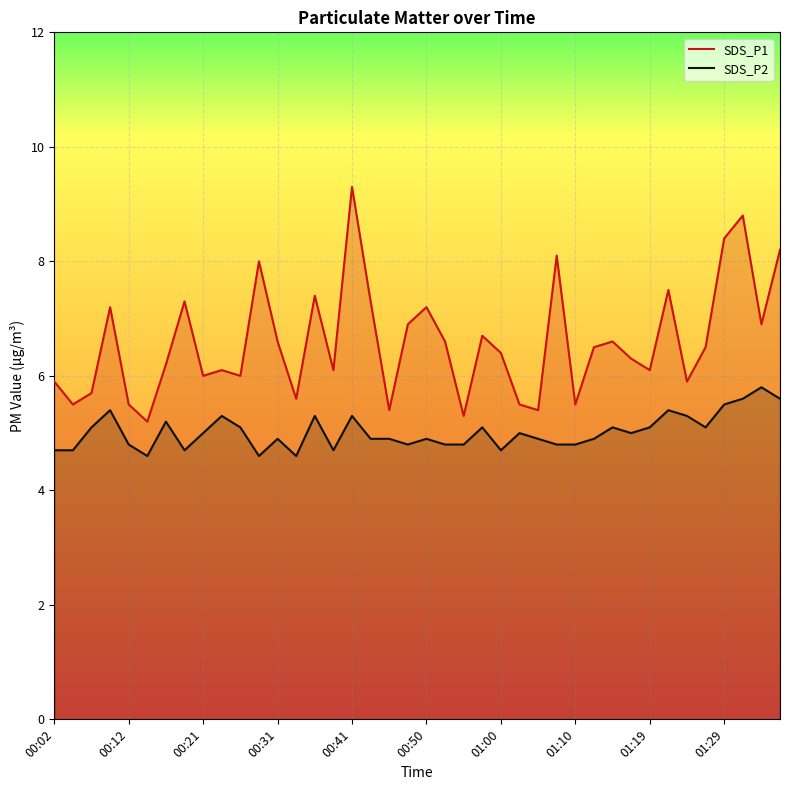

What is the smallest value displayed?

4.6